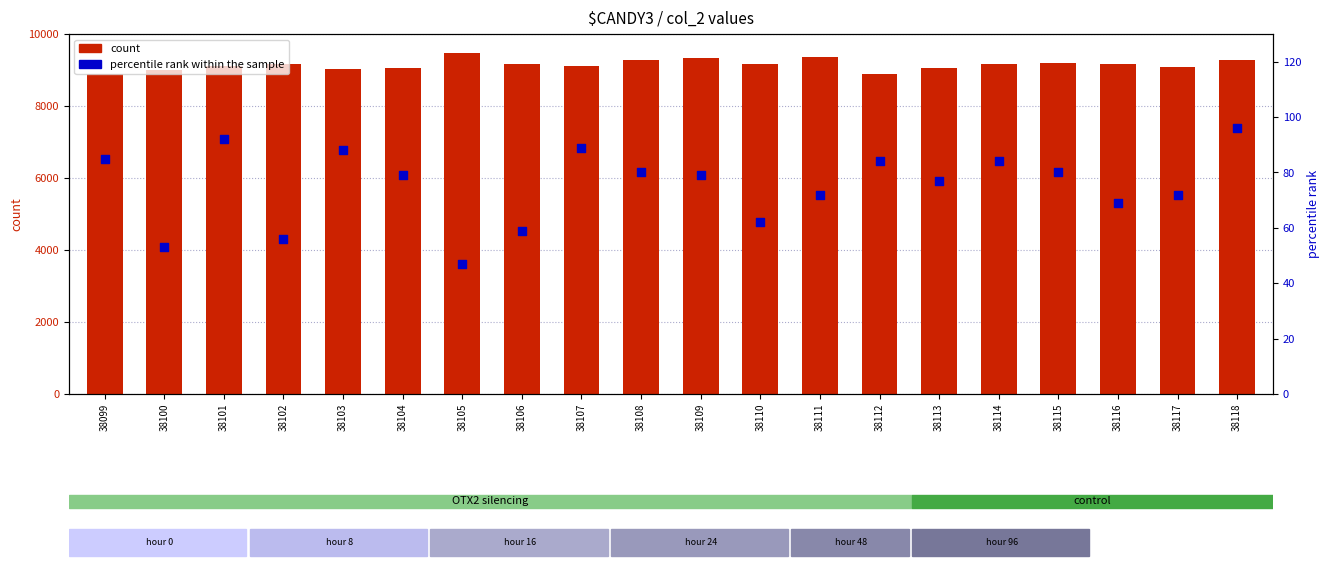

Which series contains the highest Y value?

count